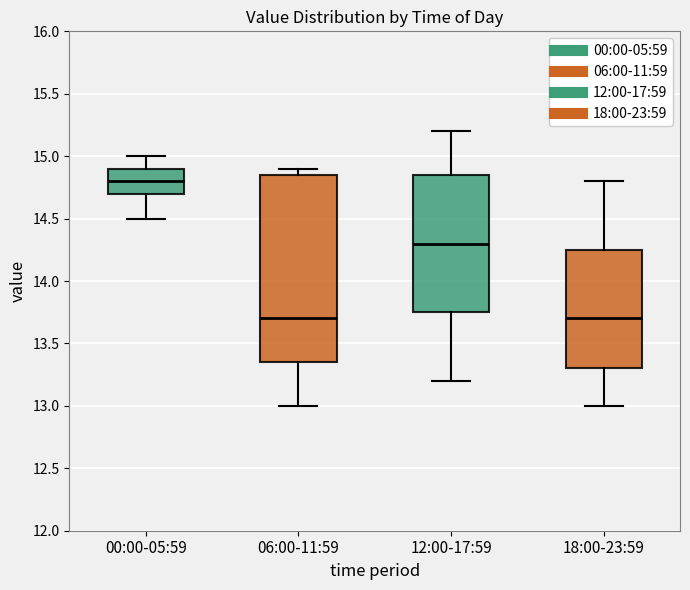

Comparing the boxes themselves (not the whiskers), which one is the tallest?

06:00-11:59